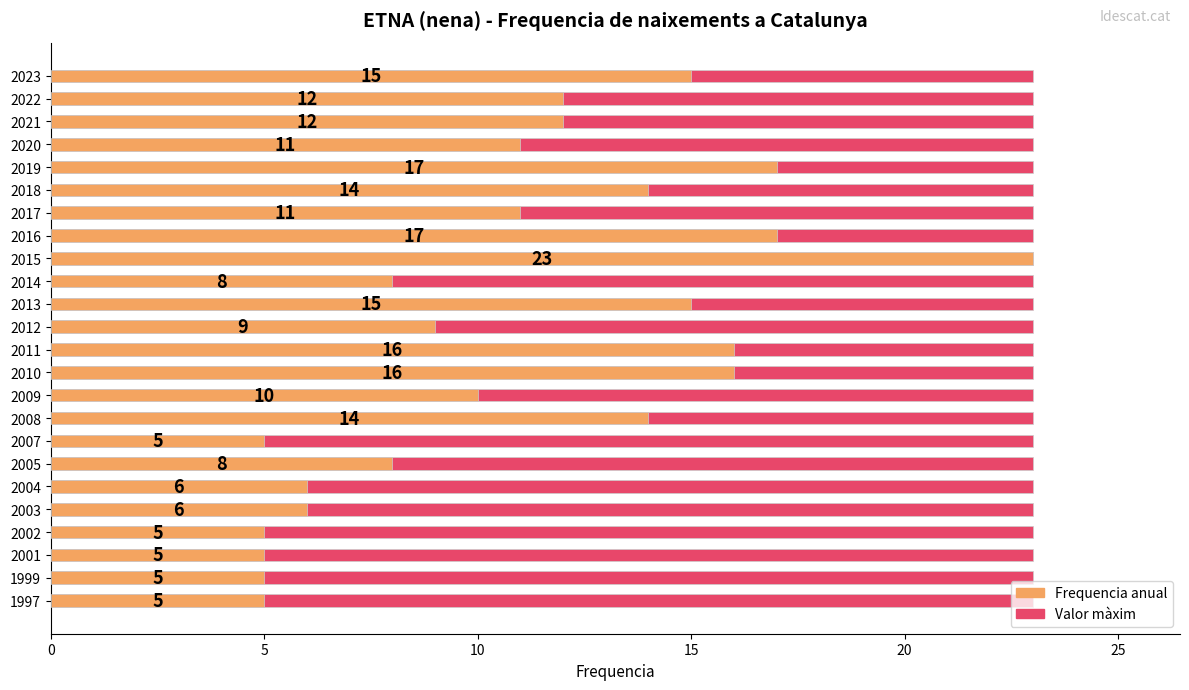

How many bars are there in each group?

2